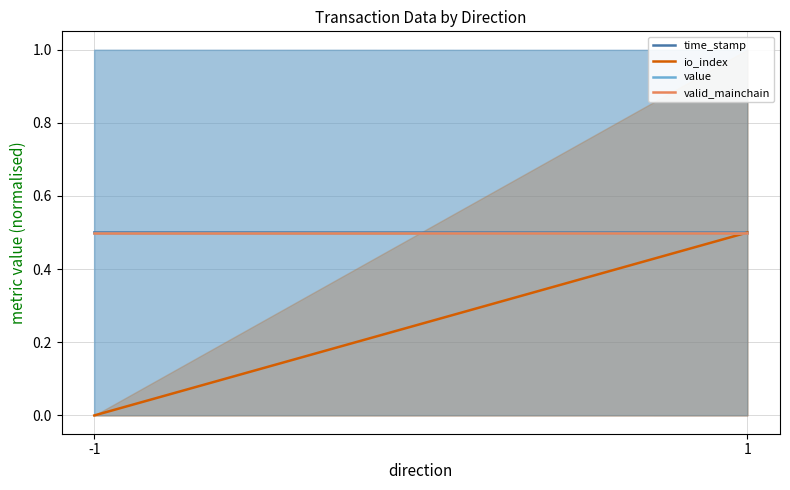

The value of value at 1 is 0.5. True or false?

True